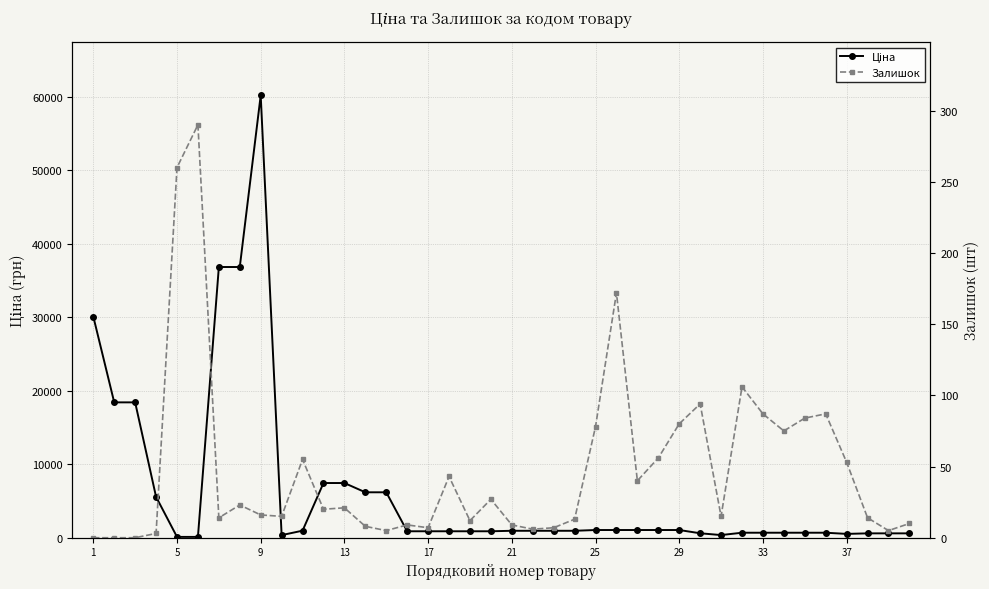

After their last crossing, which series has the higher values: Залишок or Ціна?

Ціна